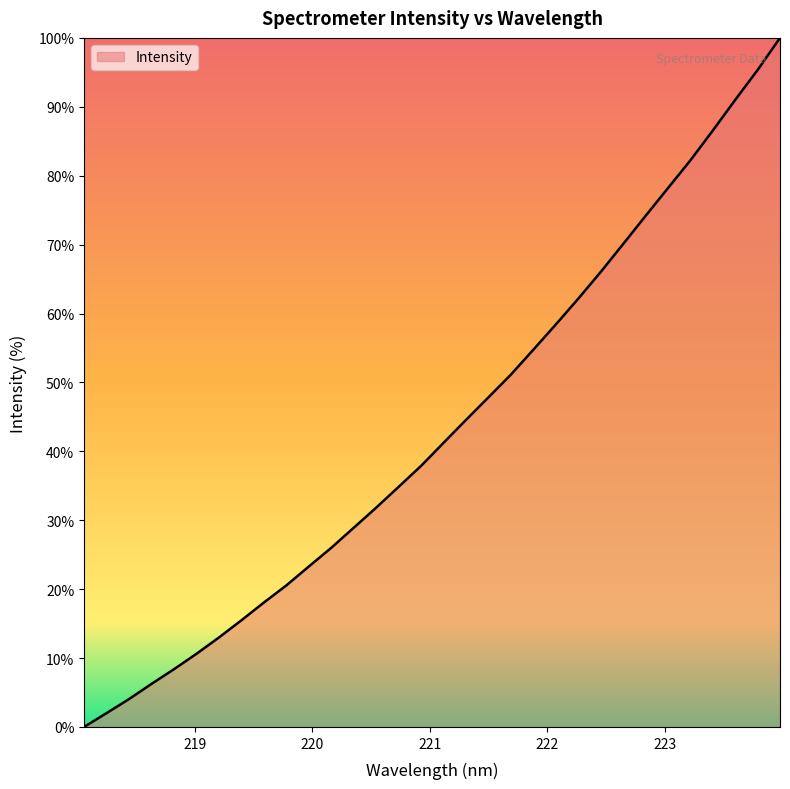

What is the maximum value shown in the chart?

100.0